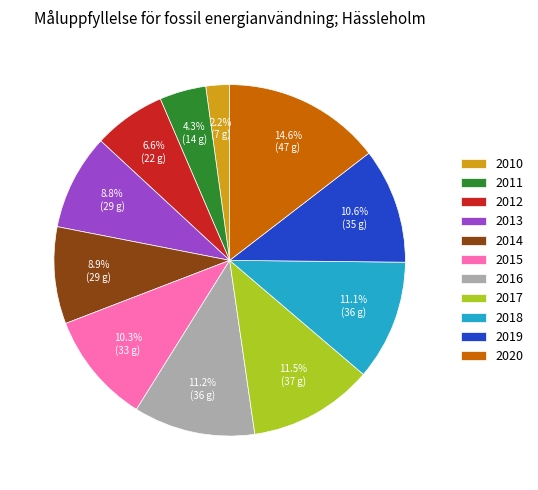

True or false: 2015 accounts for 1% of the total.

False